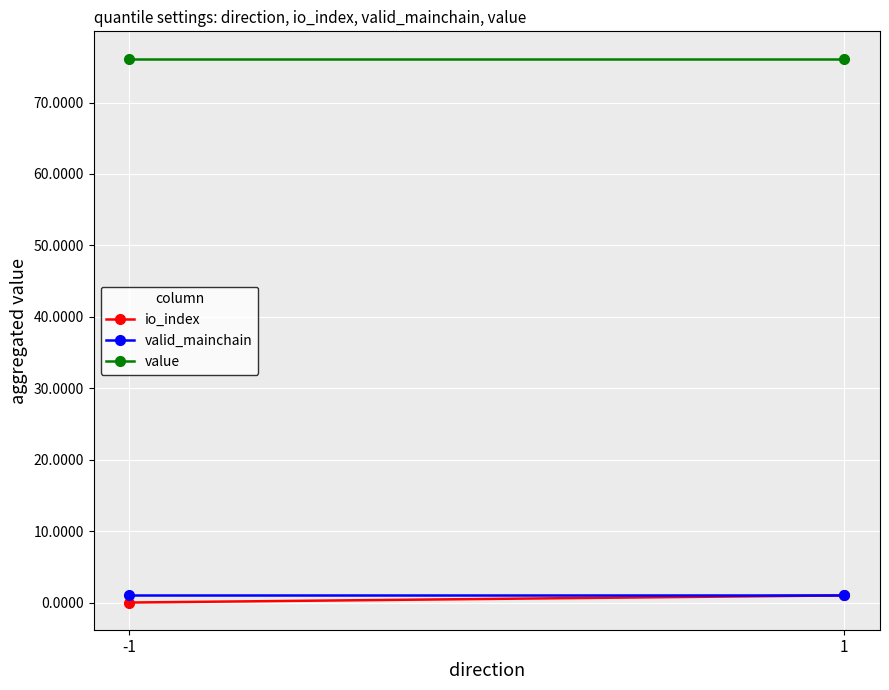

At how many categories does at least one series exceed 15?

2